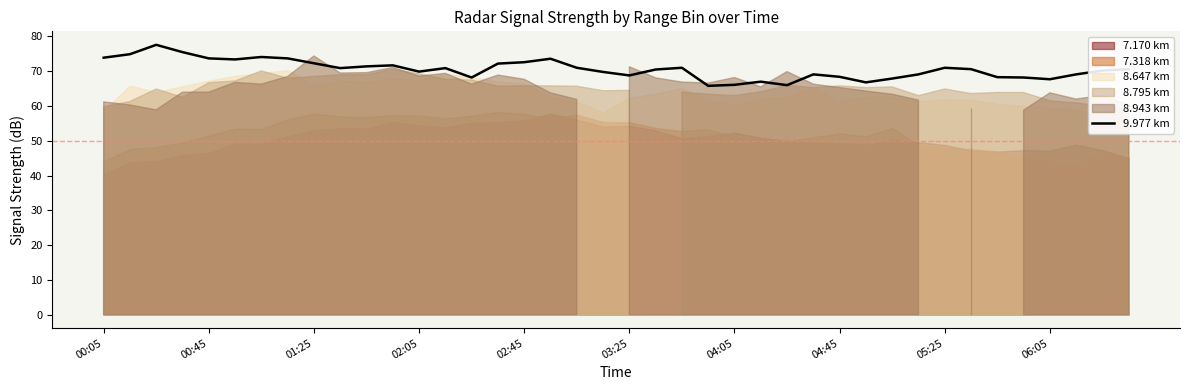

The value of 9.977 km at 06:05 is 67.7. True or false?

True